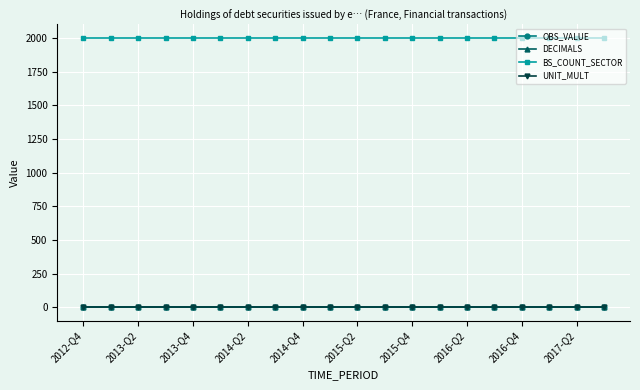

Is this an area chart (filled region under the line)?

No